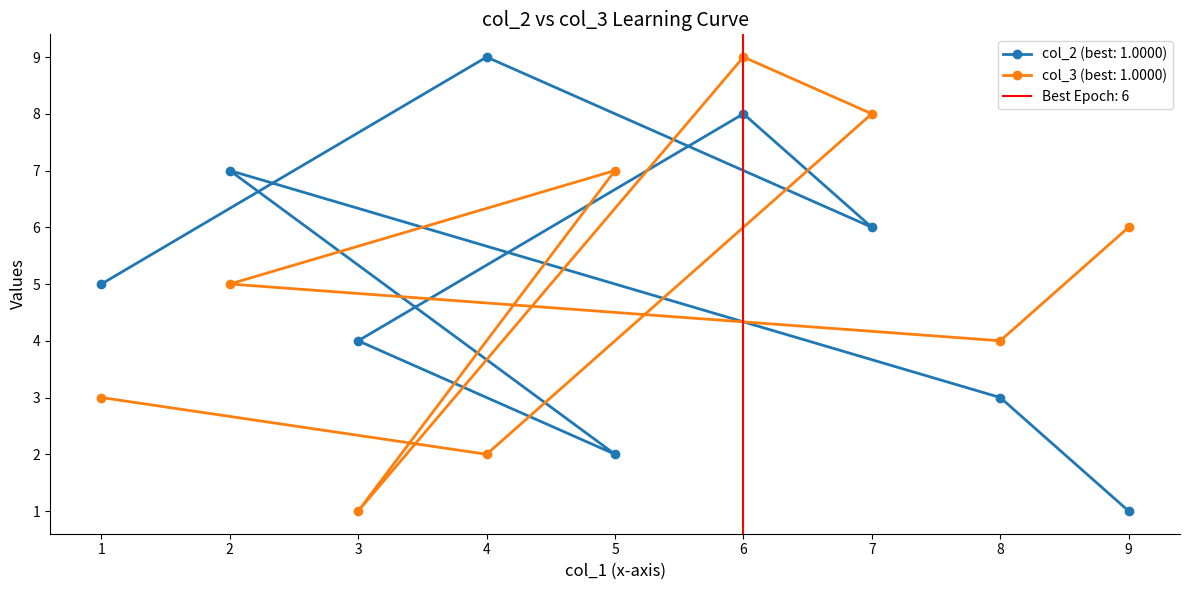

Is it true that col_3 equals 11 at 7?

False